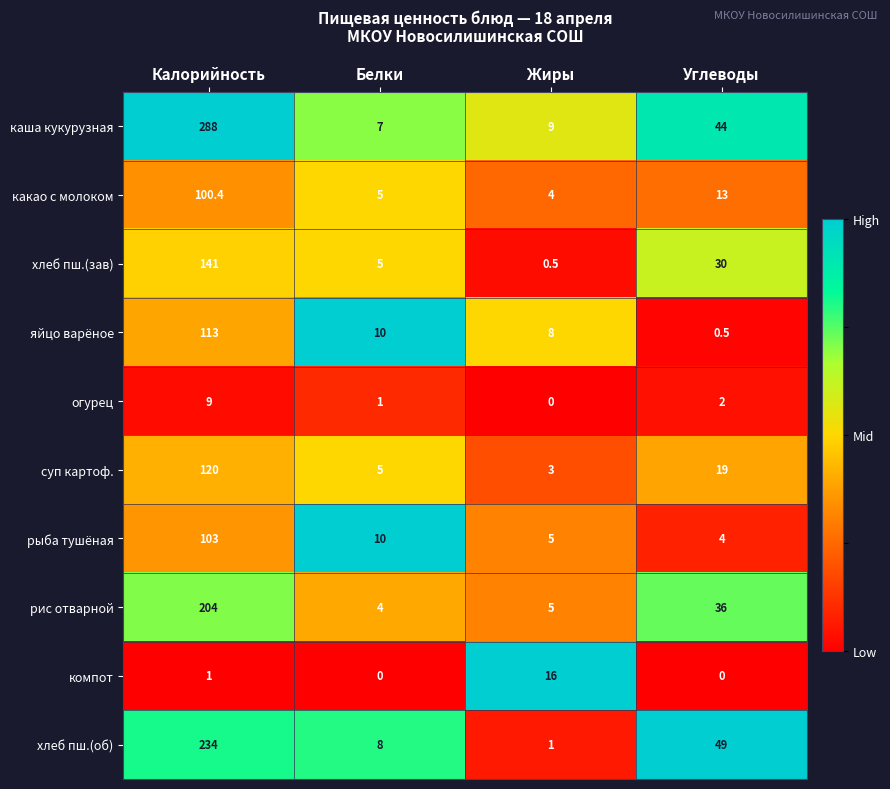

How many series are shown in this chart?

10